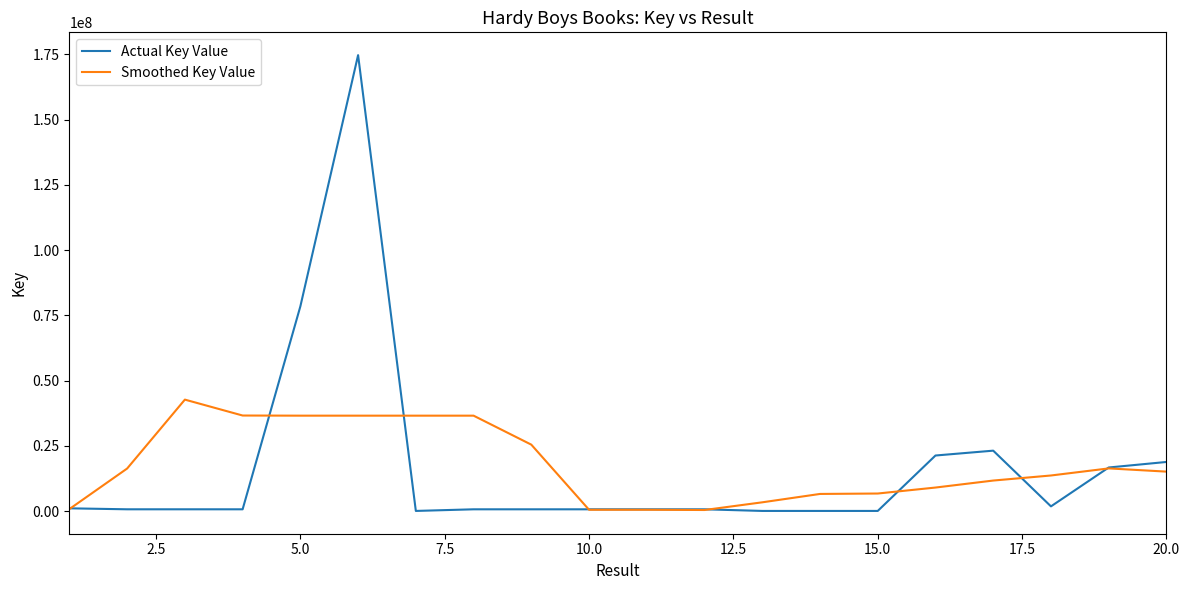

Which series has the widest spread of values?

Actual Key Value